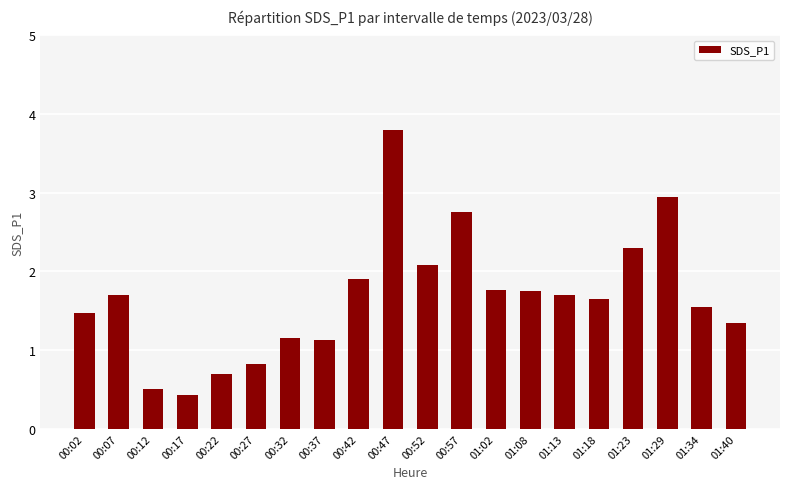

Are the bars grouped side by side (vs. stacked)?

No